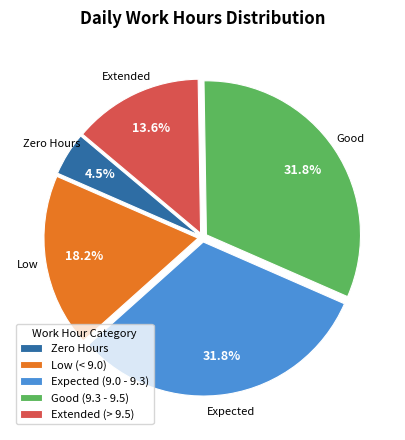

What portion of the pie excludes Zero Hours?

95.5%